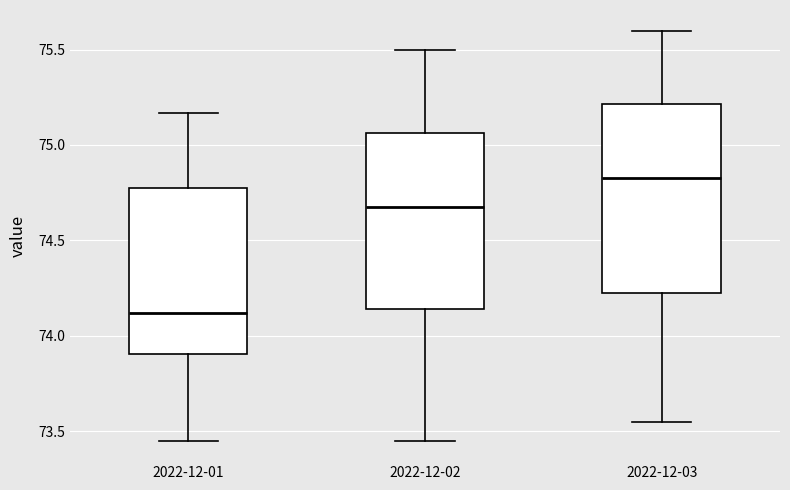

Reading left to right, read every box against the y-axis: the position of its median line, the range the box covers, and the ends of its whiskers. The values are not printed on the chart, so give them approximately, as read against the axis.

2022-12-01: median 74.10, box 73.90 to 74.75, whiskers 73.45 to 75.15
2022-12-02: median 74.70, box 74.15 to 75.05, whiskers 73.45 to 75.50
2022-12-03: median 74.85, box 74.25 to 75.20, whiskers 73.55 to 75.60